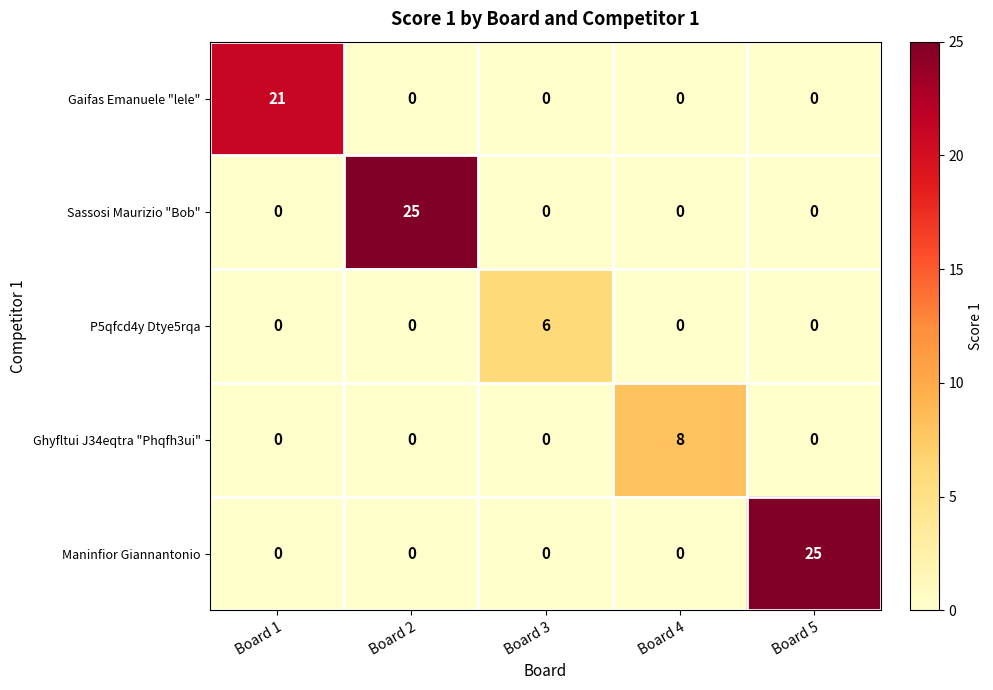

What is the highest value of the Maninfior Giannantonio series?

25